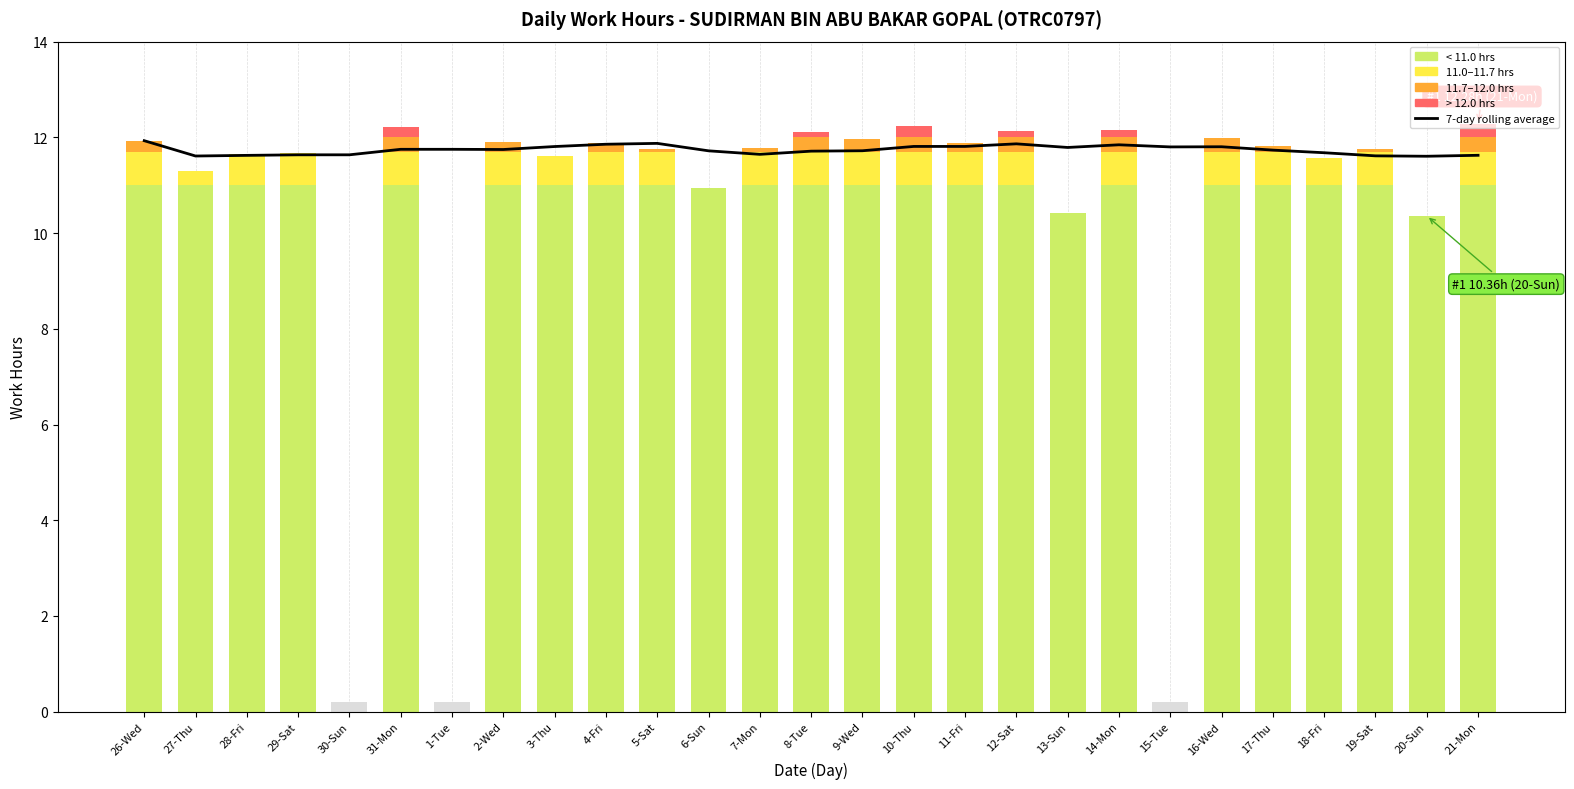

Where is the data nearest to the value 11?

20-Sun